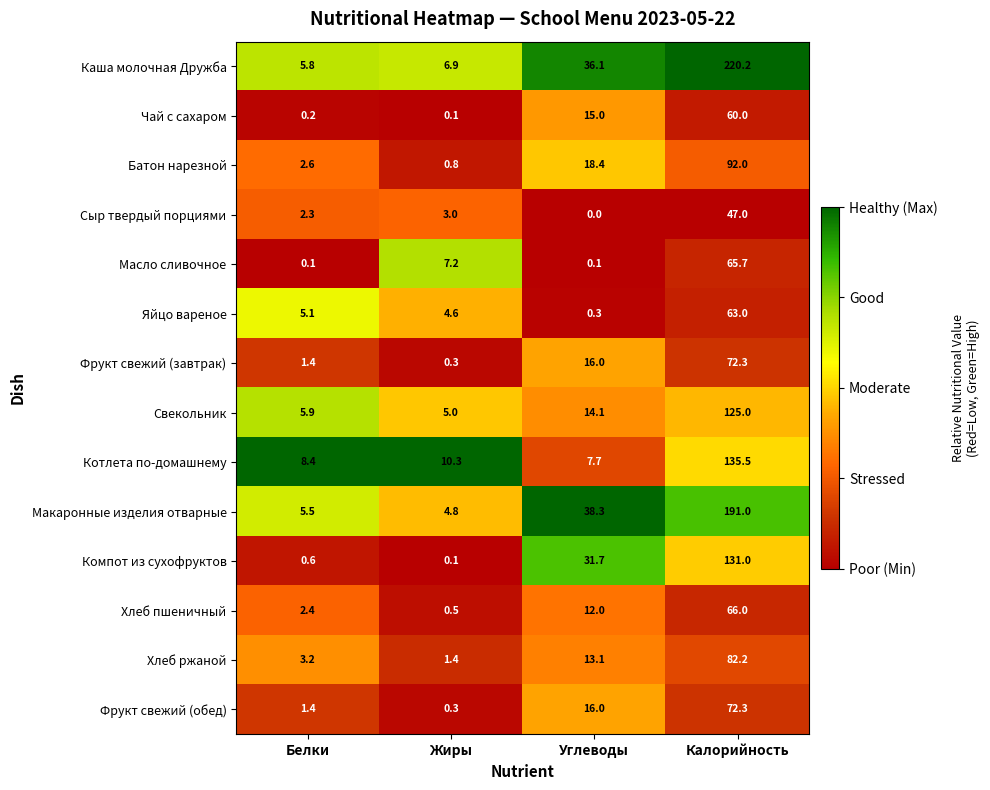

The value of Компот из сухофруктов at Калорийность is 198.7. True or false?

False